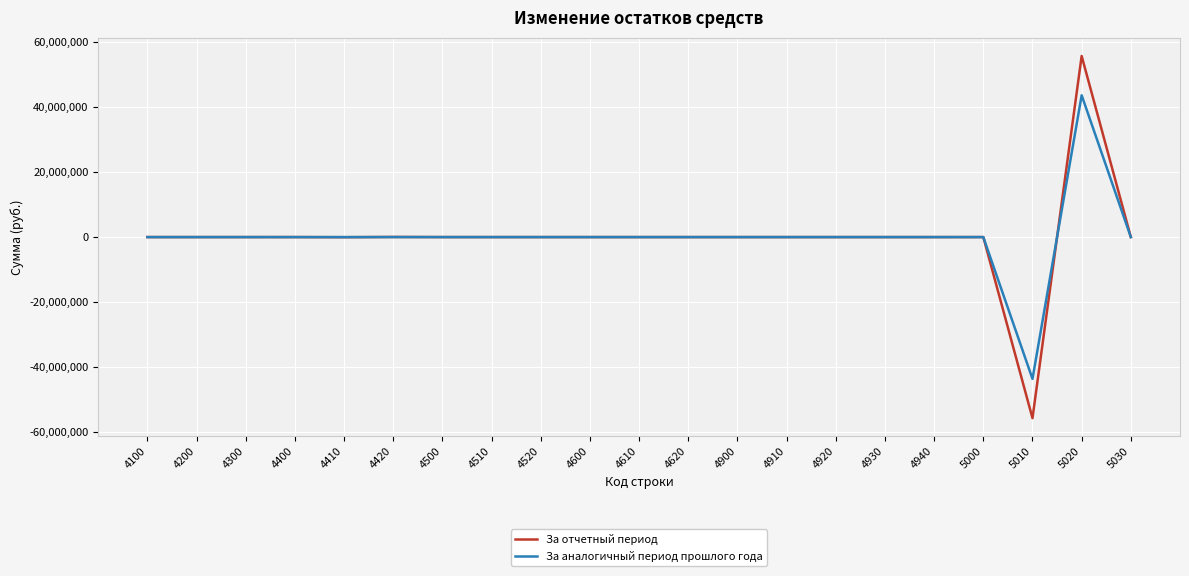

Which series has the widest spread of values?

За отчетный период